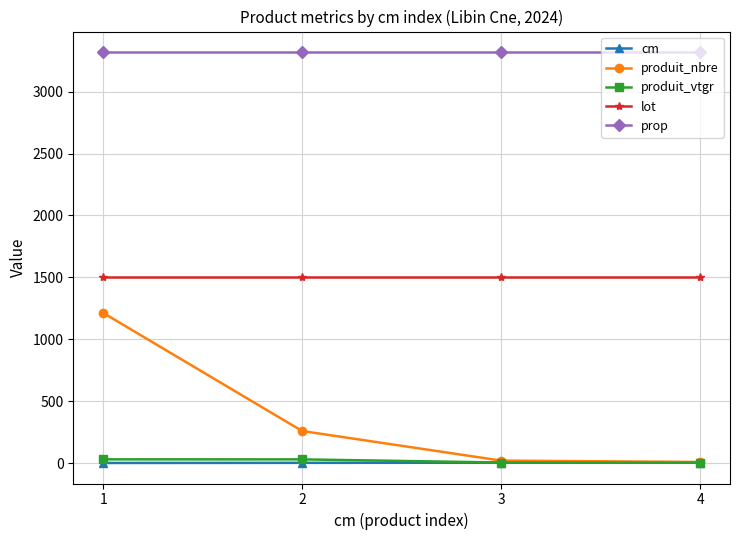

Is this an area chart (filled region under the line)?

No